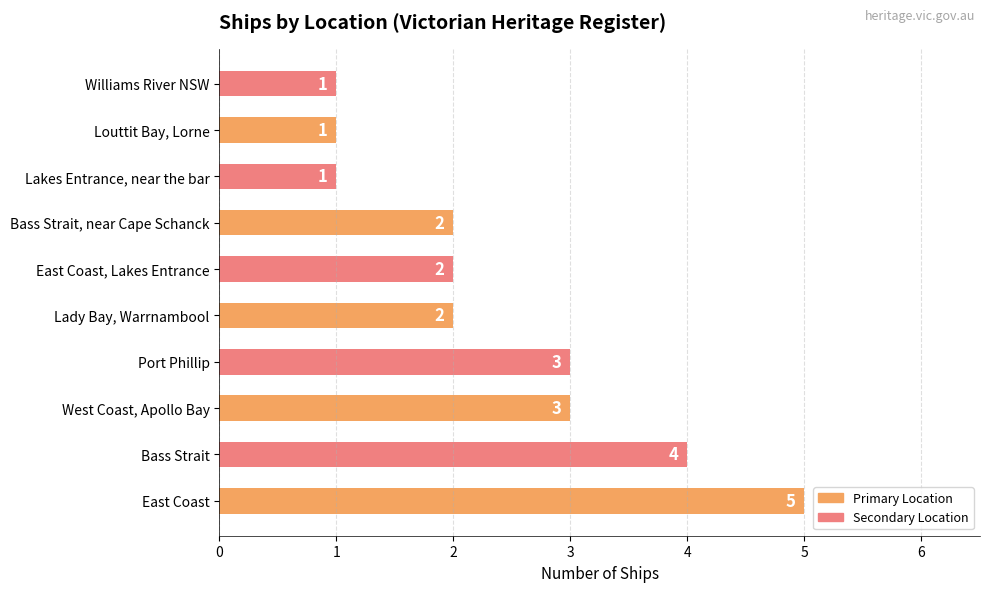

The value at Williams River NSW is 1. True or false?

True